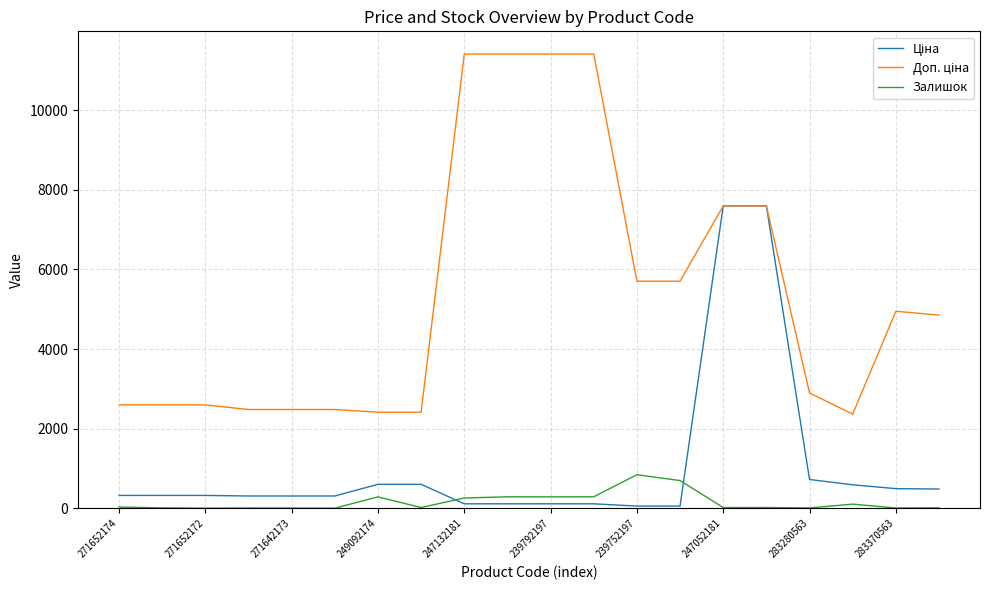

Is this an area chart (filled region under the line)?

No